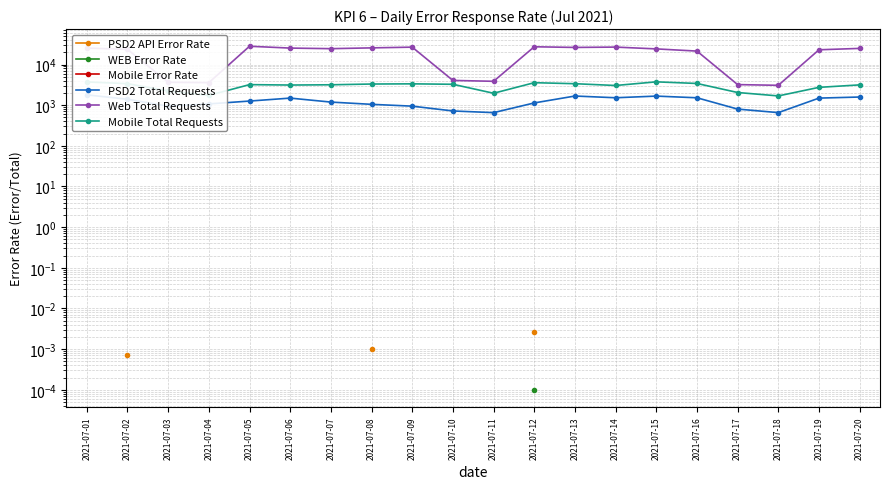

True or false: PSD2 API Error Rate and PSD2 Total Requests intersect in this chart.

False